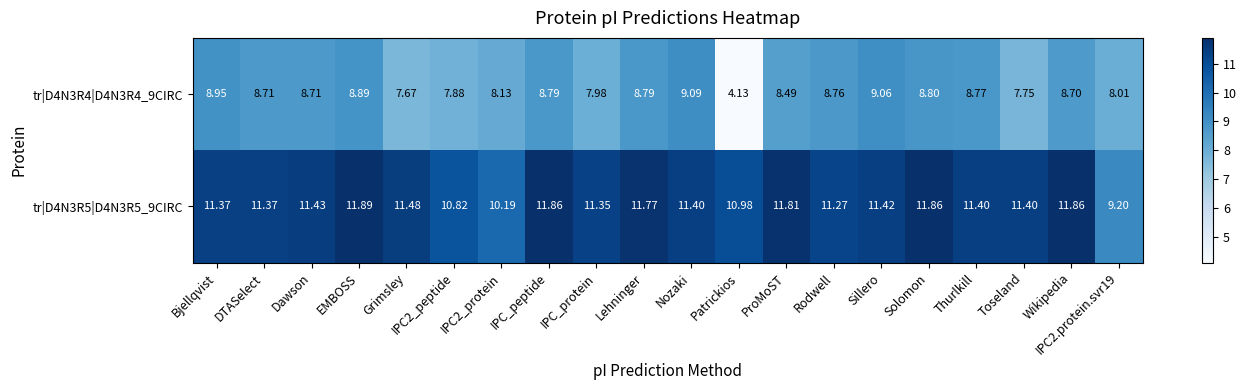

Where does the tr|D4N3R4|D4N3R4_9CIRC series first go above 8?

Bjellqvist